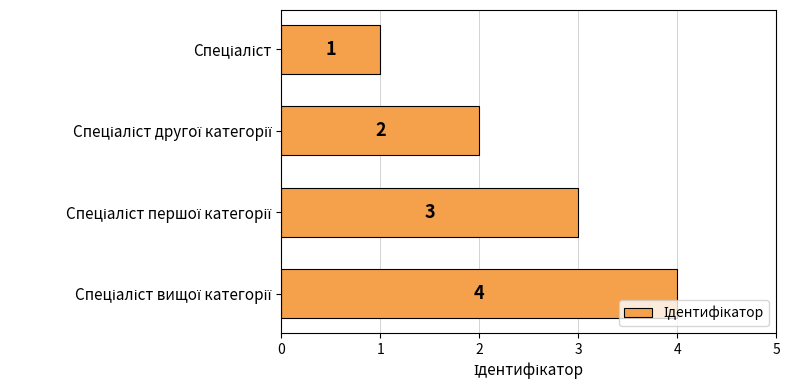

How many distinct data groups are displayed?

1